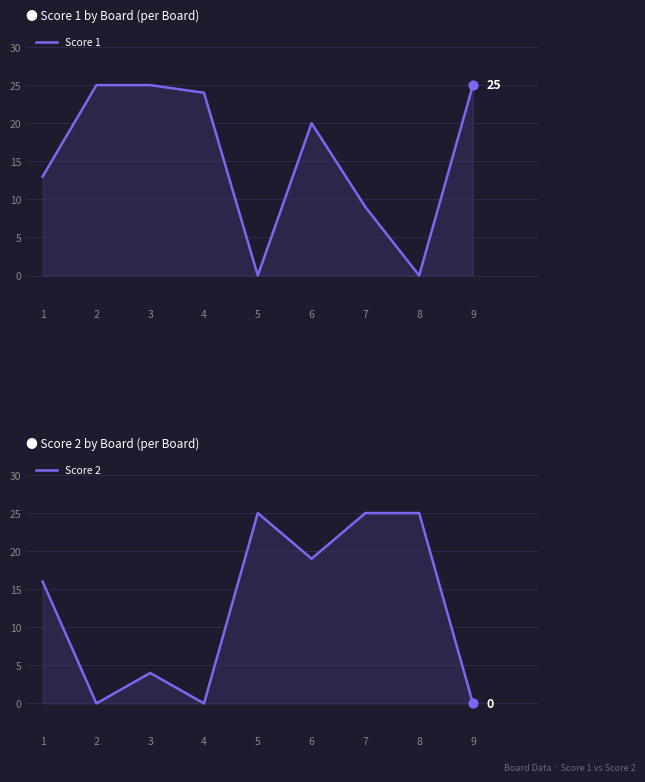

Which series contains the highest Y value?

Score 1